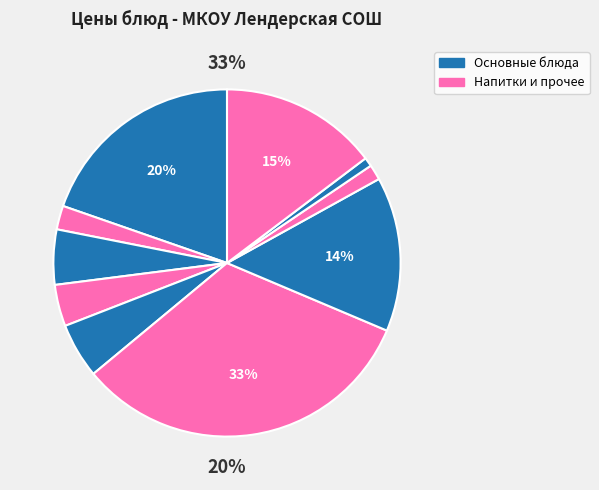

To the nearest percent, what is the average slice percentage?

10%